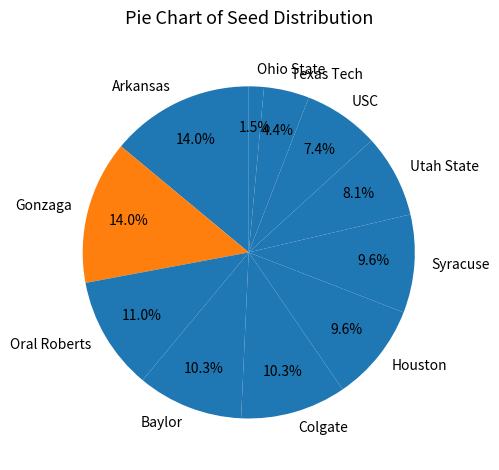

What is the ratio of the value at USC to the value at Baylor?

0.7